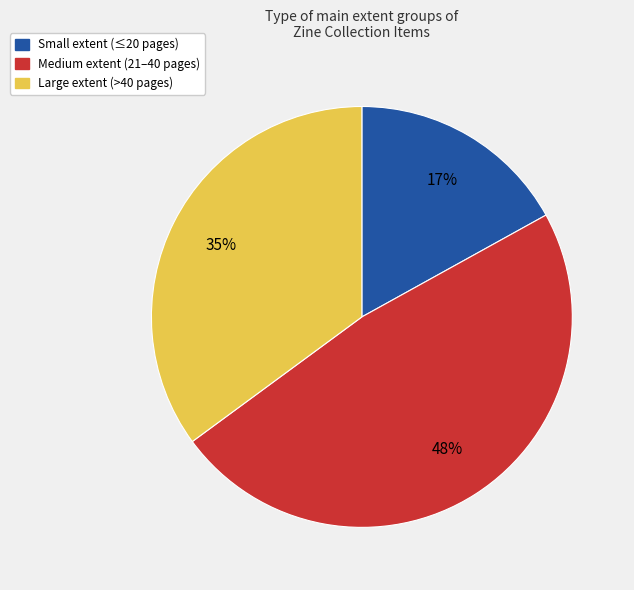

To the nearest percent, what is the difference between the largest and smallest slice percentages?

31%